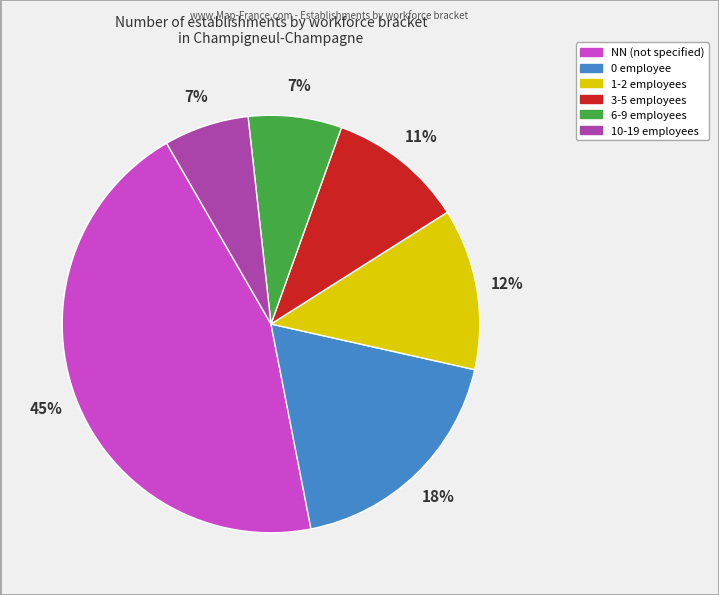

Is there any slice that represents more than half of the pie?

No